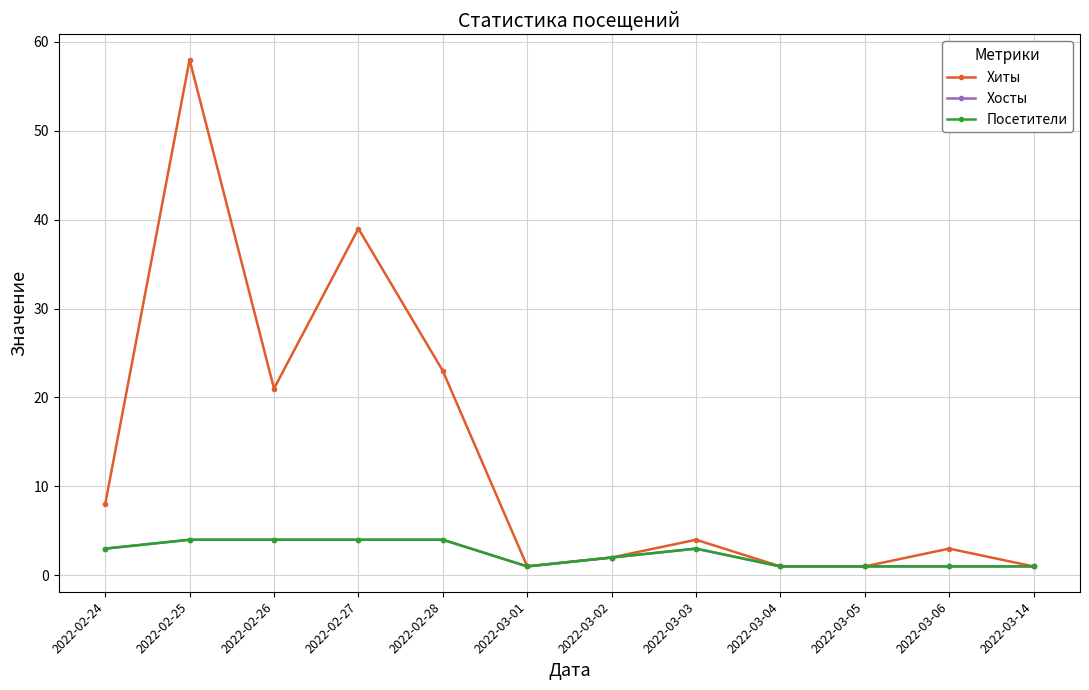

What is the total value across all series at 2022-03-01?

3